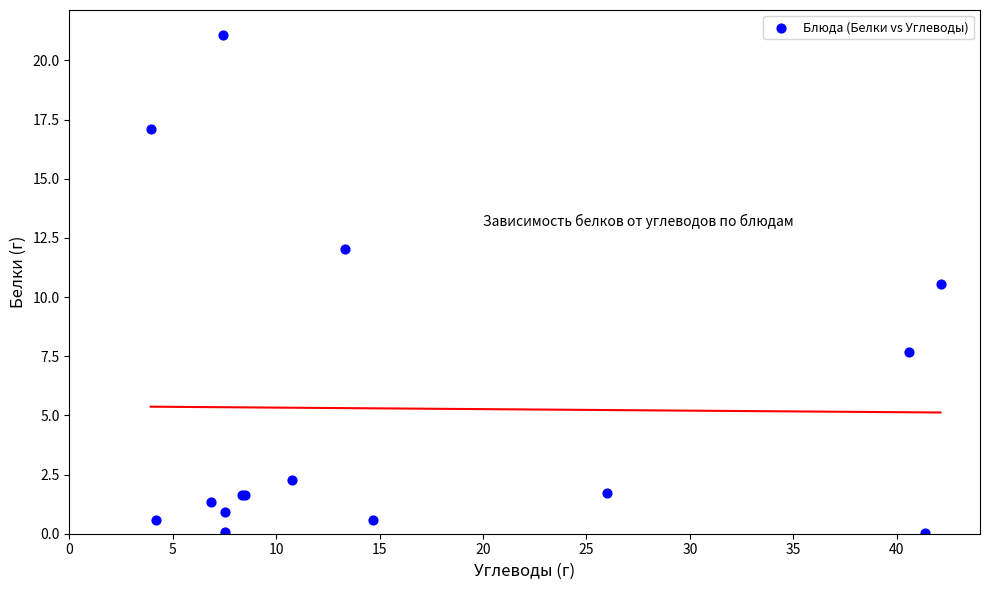

What Y value in the scatter plot is closest to 10?

10.5